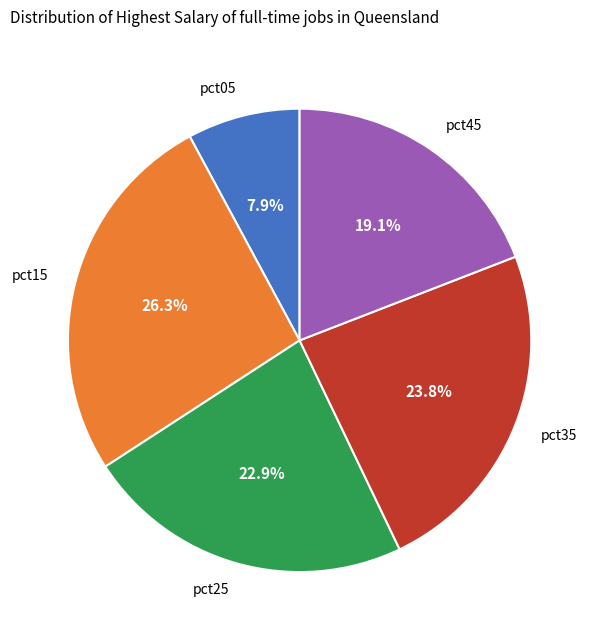

Rank the categories by value from lowest to highest.

pct05, pct45, pct25, pct35, pct15